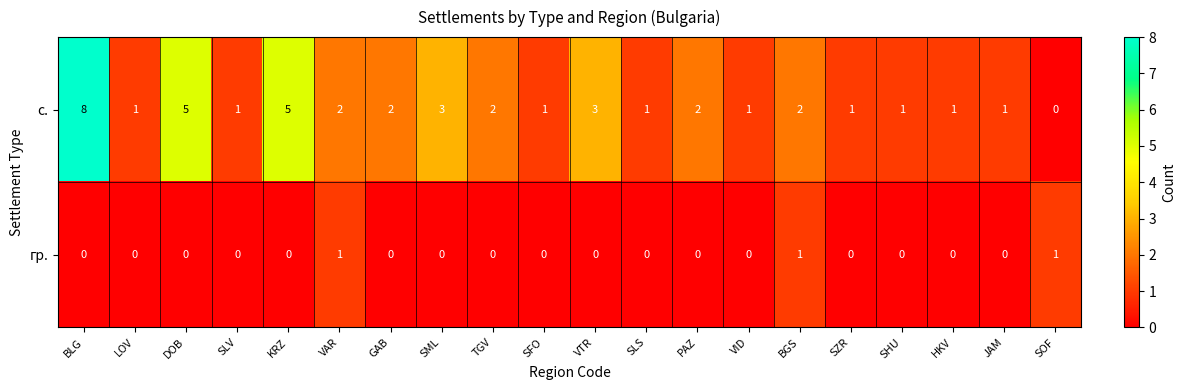

What is the greatest value displayed?

8